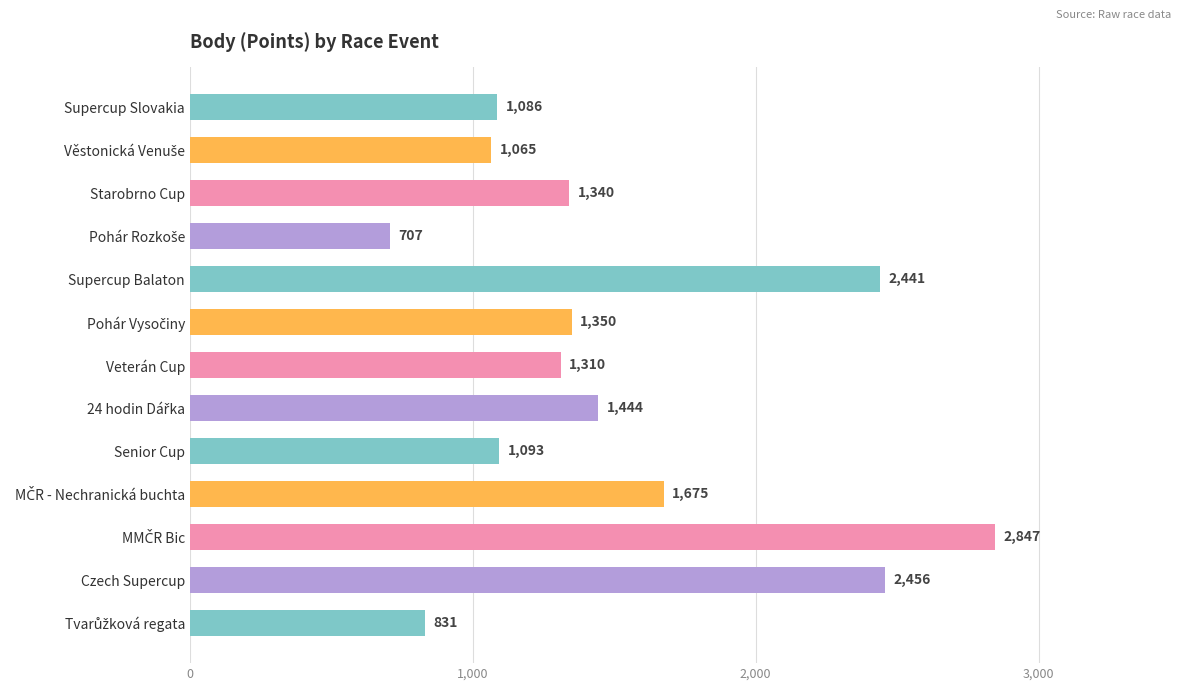

The chart shows a value of 1310 at Veterán Cup. True or false?

True